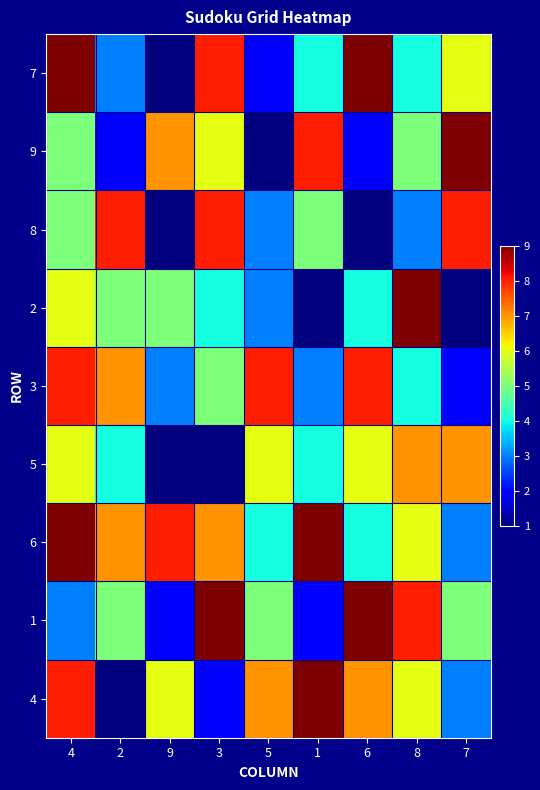

Reading right to left, what are all the values shown in this chart?

7: 7=6	8=4	6=9	1=4	5=2	3=8	9=1	2=3	4=9
9: 7=9	8=5	6=2	1=8	5=1	3=6	9=7	2=2	4=5
8: 7=8	8=3	6=1	1=5	5=3	3=8	9=1	2=8	4=5
2: 7=1	8=9	6=4	1=1	5=3	3=4	9=5	2=5	4=6
3: 7=2	8=4	6=8	1=3	5=8	3=5	9=3	2=7	4=8
5: 7=7	8=7	6=6	1=4	5=6	3=1	9=1	2=4	4=6
6: 7=3	8=6	6=4	1=9	5=4	3=7	9=8	2=7	4=9
1: 7=5	8=8	6=9	1=2	5=5	3=9	9=2	2=5	4=3
4: 7=3	8=6	6=7	1=9	5=7	3=2	9=6	2=1	4=8